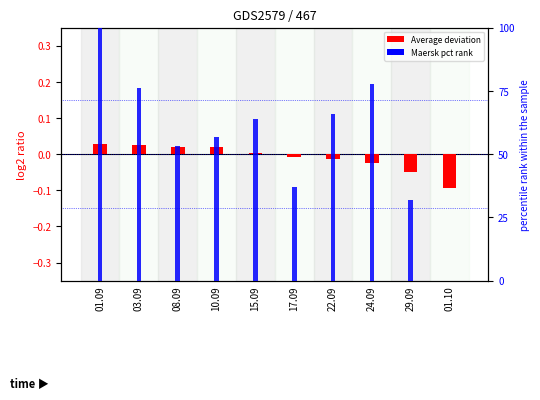

Between 17.09 and 24.09, which is larger?

17.09